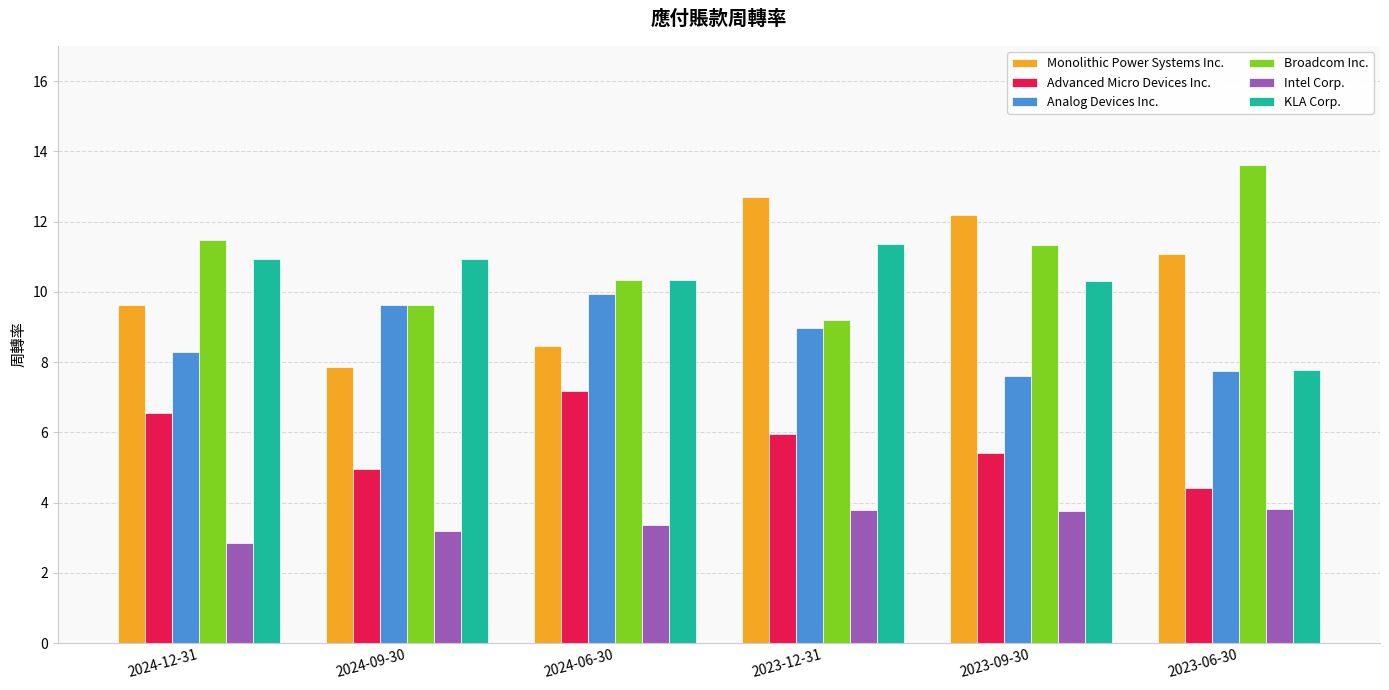

Which label corresponds to the smallest value in the chart?

2024-12-31